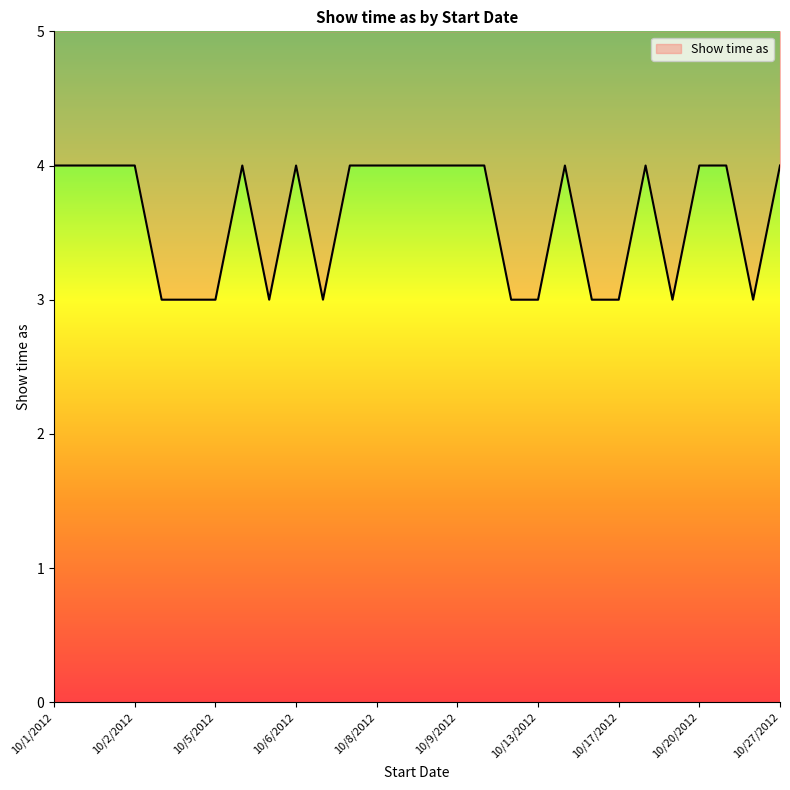

What is the maximum value shown in the chart?

4